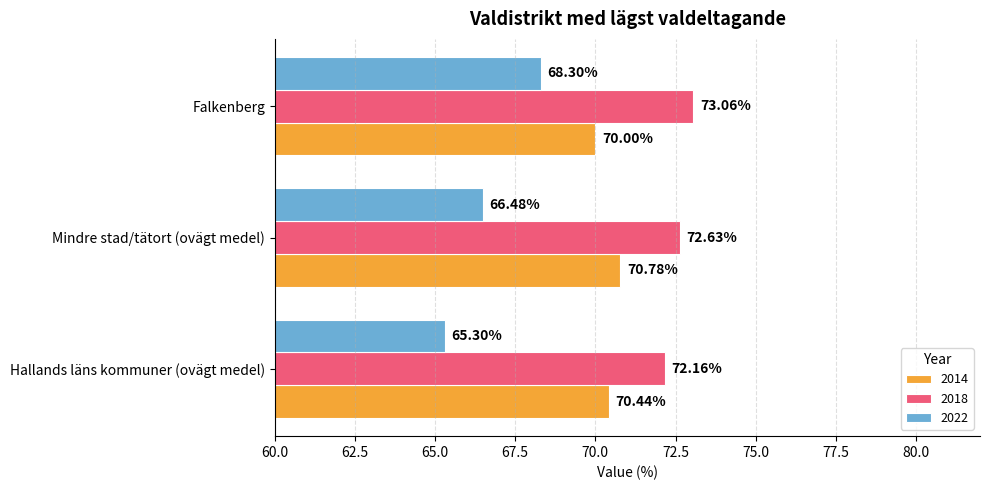

At which label does 2018 reach its peak?

Falkenberg